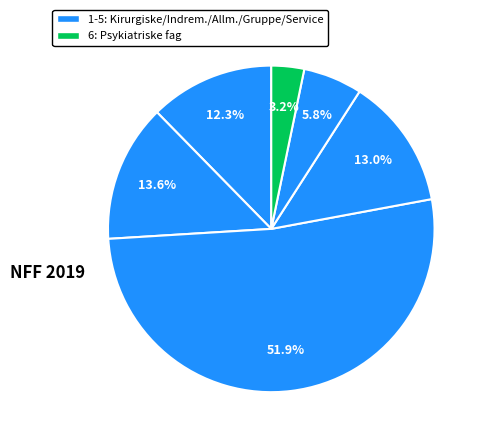

Count the number of slices in the pie.

6